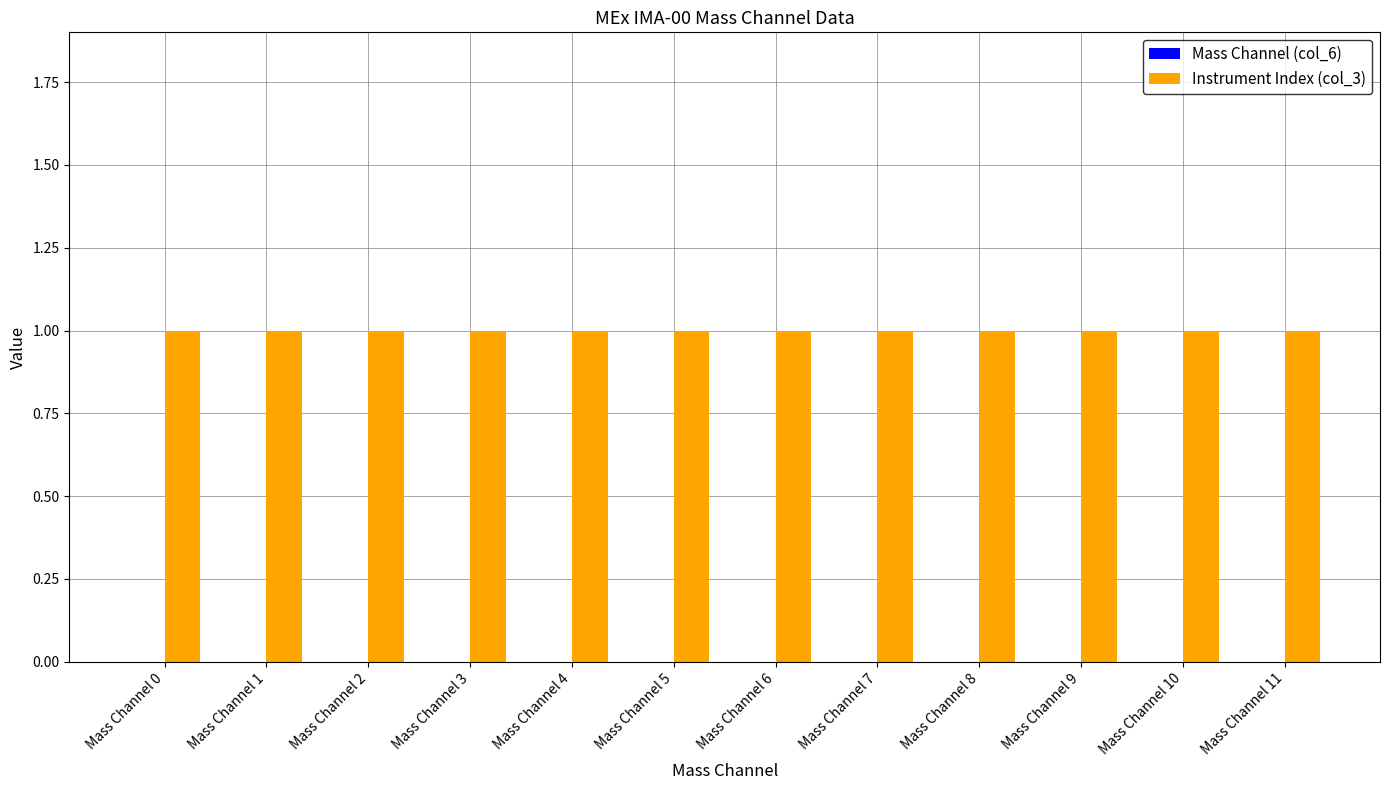

Is it true that Instrument Index (col_3) equals 1 at Mass Channel 8?

True